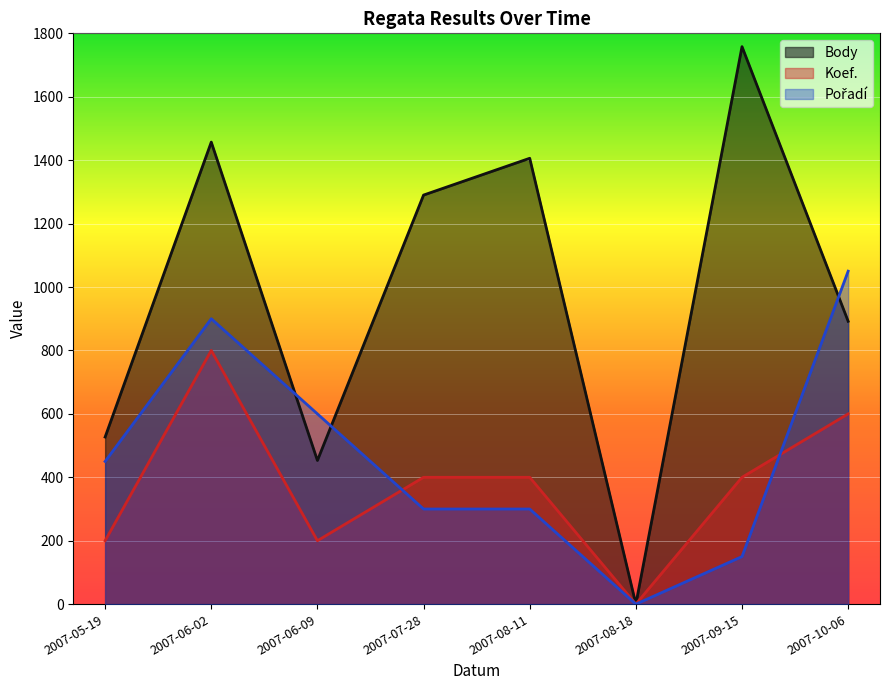

What is the difference between the maximum and minimum values in the Koef. series?

800